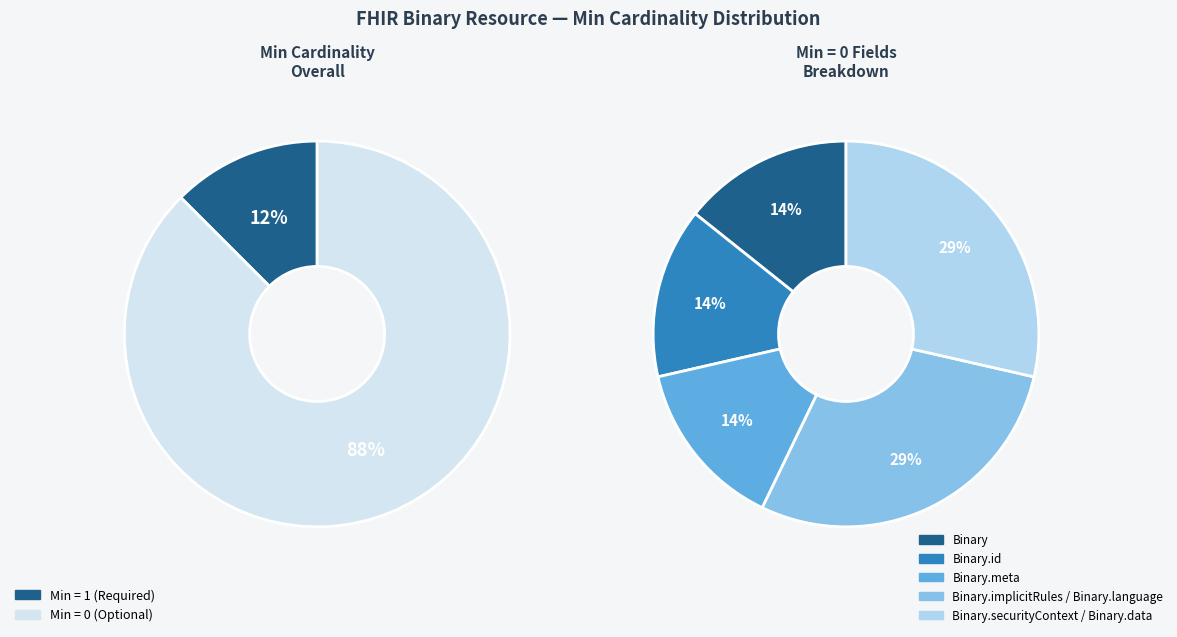

Do Binary and Binary.data together represent more than half of the pie?

No